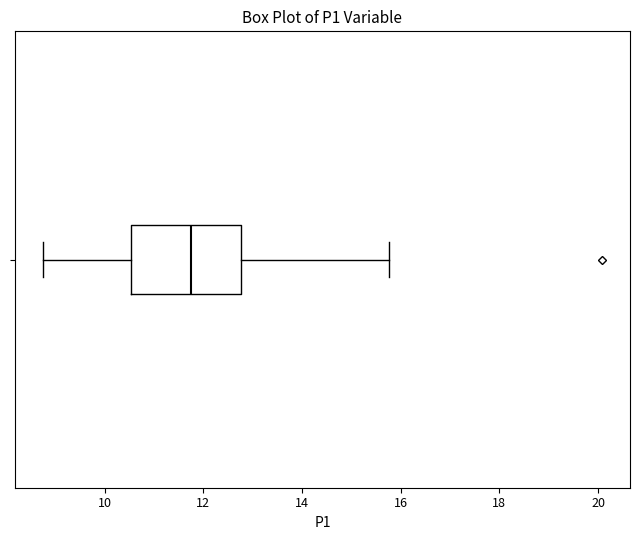

Read this box plot against the x-axis: the position of the median line, the range covered by the box, and the ends of both whiskers. The values are not printed on the chart, so give them approximately, as read against the axis.

median 11.8, box 10.6 to 12.8, whiskers 8.8 to 15.8